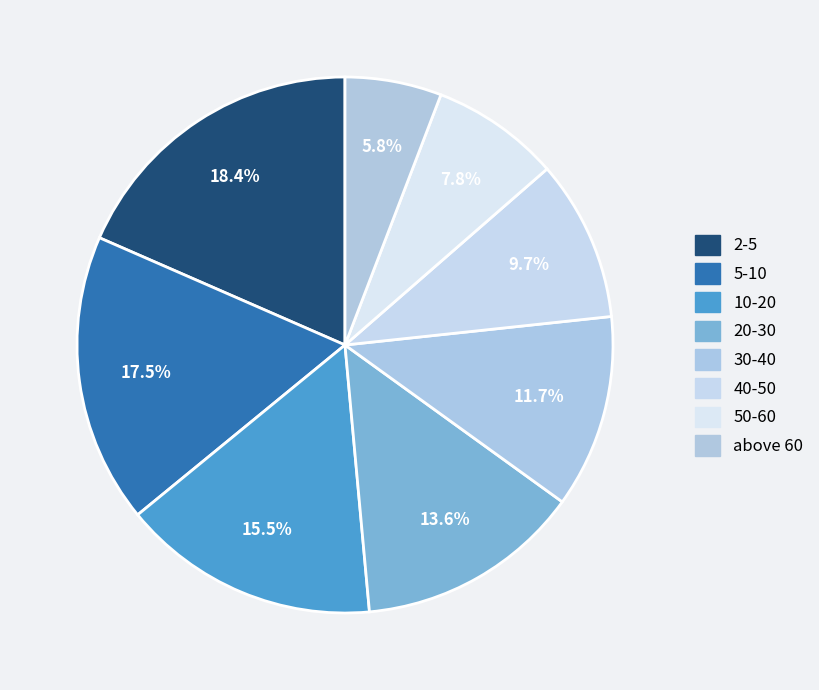

Which slice is the largest?

2-5